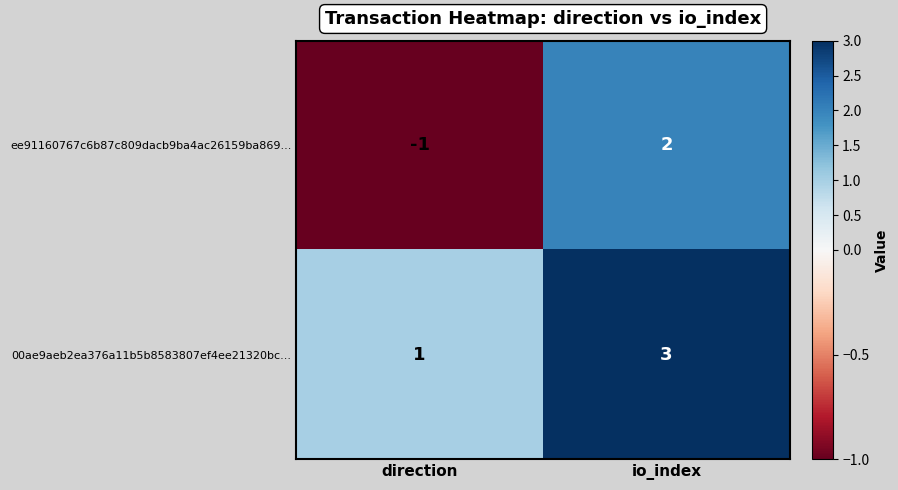

Reading right to left, what are all the values shown in this chart?

ee91160767c6b87c809dacb9ba4ac26159ba869...: io_index=2	direction=-1
00ae9aeb2ea376a11b5b8583807ef4ee21320bc...: io_index=3	direction=1